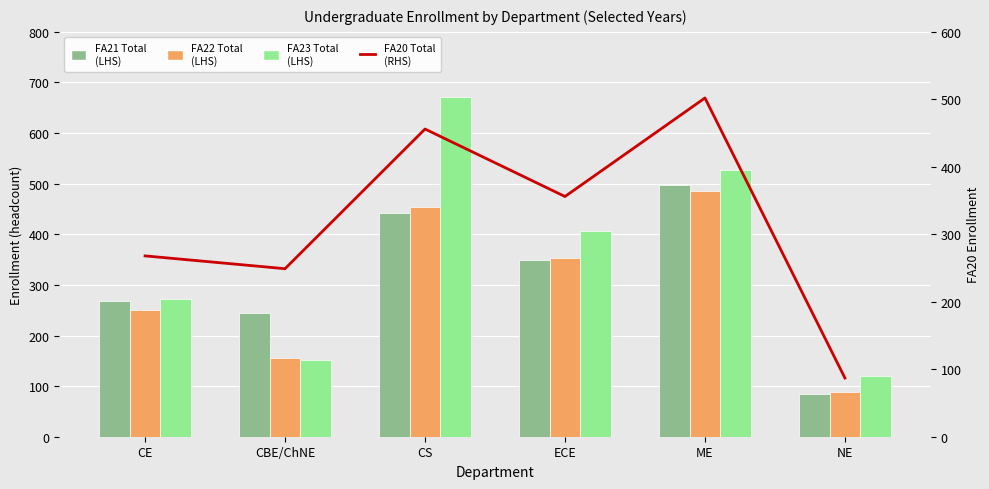

How many data points in FA21 Total are above 350?

2